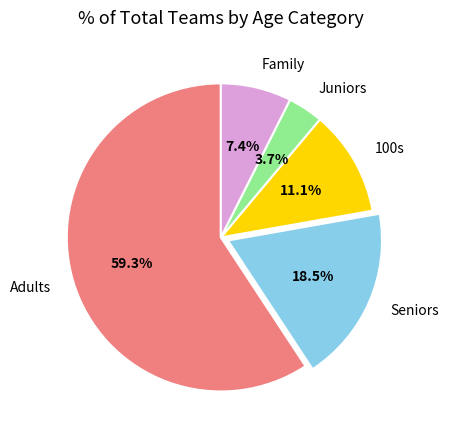

Is there a majority slice in this chart?

Yes